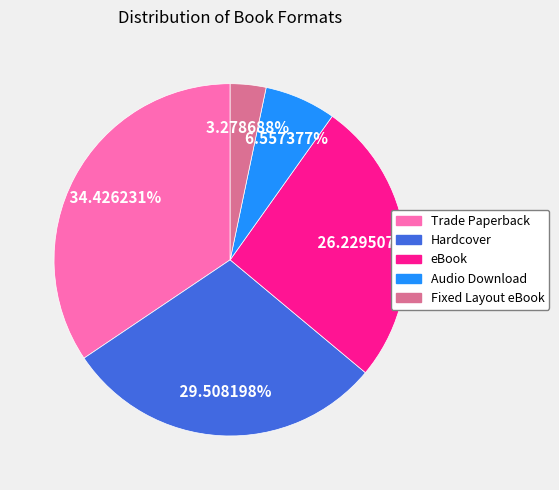

To the nearest percent, what is the difference between the largest and smallest slice percentages?

31%